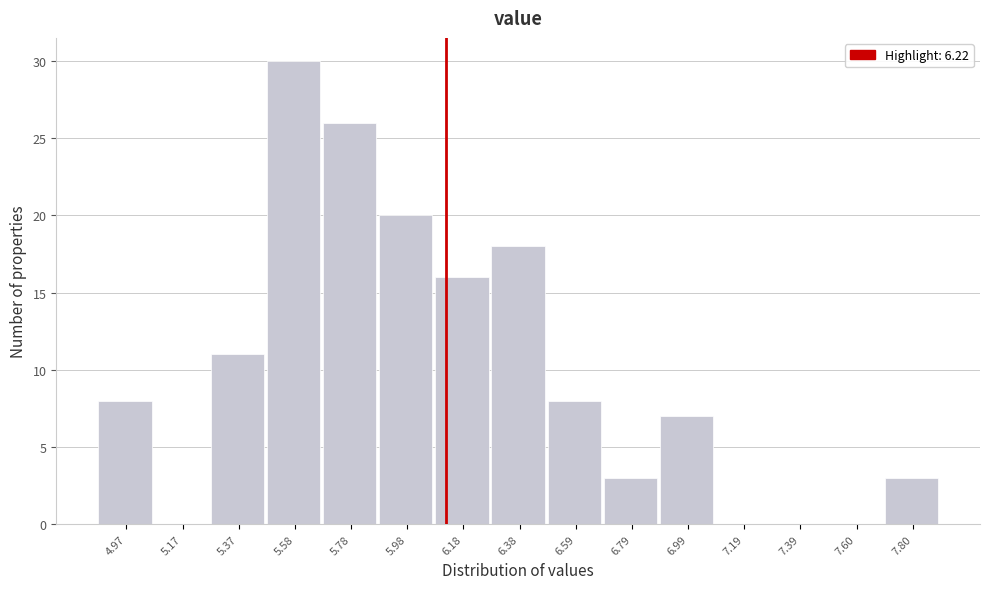

Reading right to left, what are all the values shown in this chart?

7.80=3	7.60=0	7.39=0	7.19=0	6.99=7	6.79=3	6.59=8	6.38=18	6.18=16	5.98=20	5.78=26	5.58=30	5.37=11	5.17=0	4.97=8